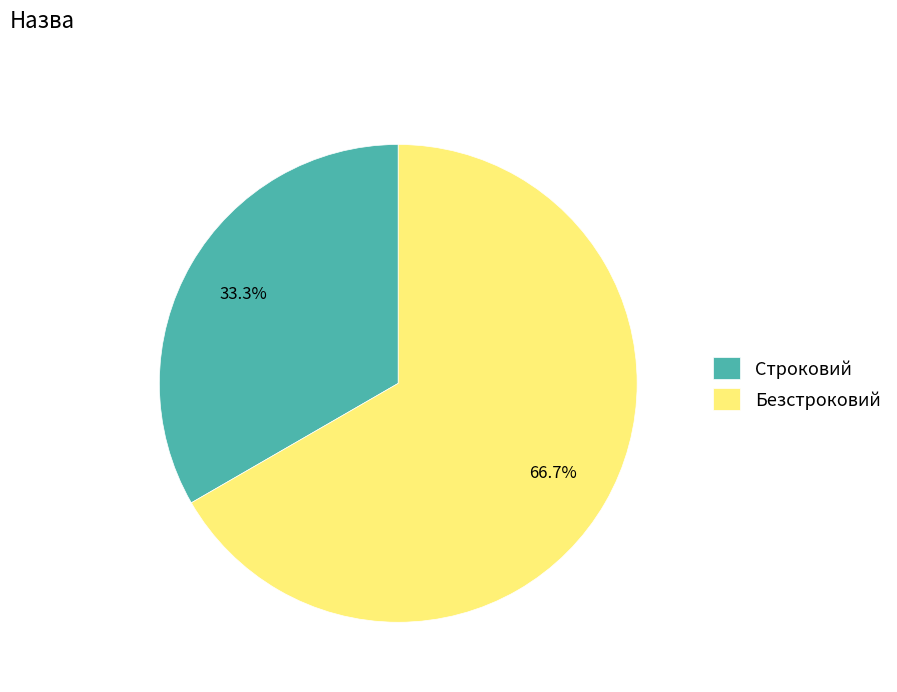

What is the largest slice in the pie chart?

Безстроковий